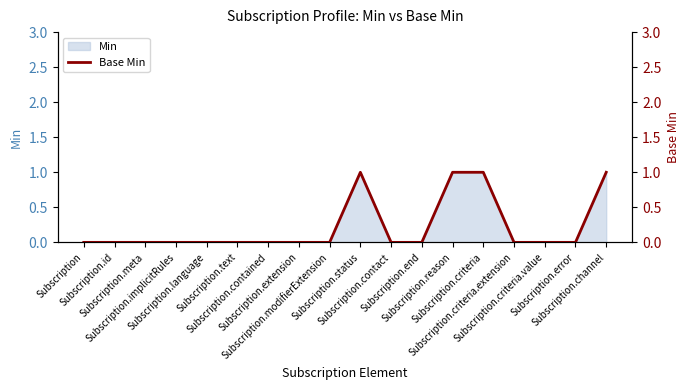

The chart shows a value of 1 at Subscription.status. True or false?

True